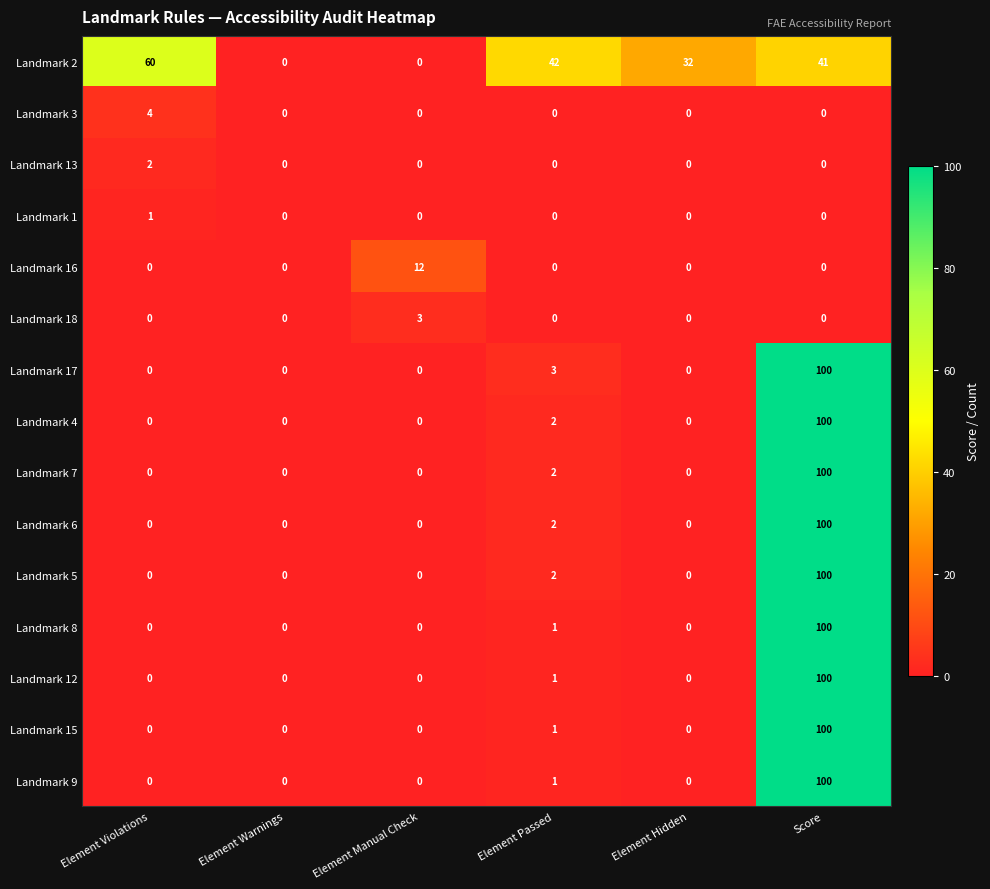

Which series has the largest total across all categories?

Landmark 2